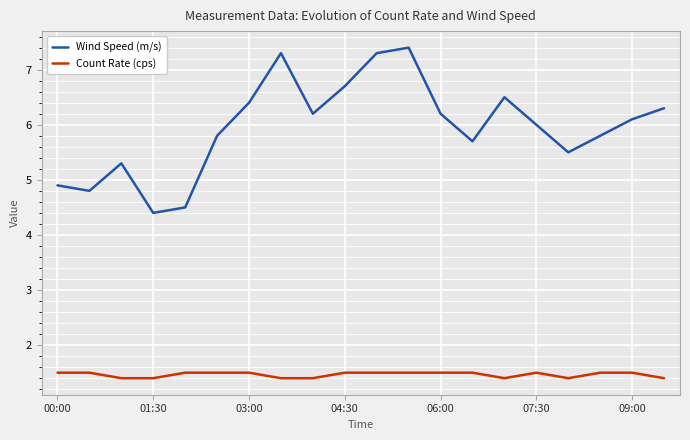

True or false: Wind Speed (m/s) and Count Rate (cps) intersect in this chart.

False